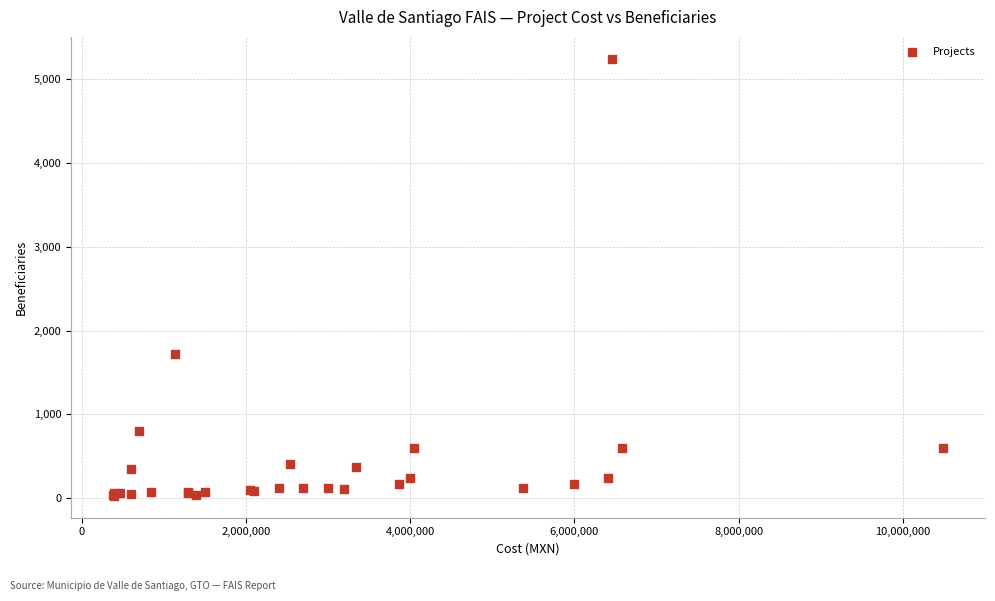

What Y value in the scatter plot is closest to 2635?

1720